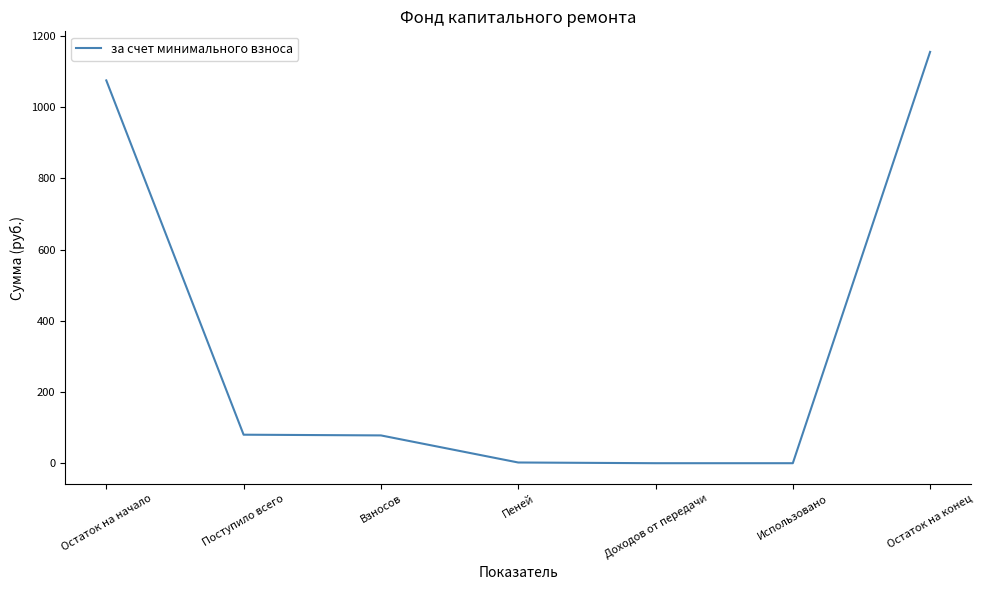

Is it true that the value at Остаток на начало is 1810.8?

False